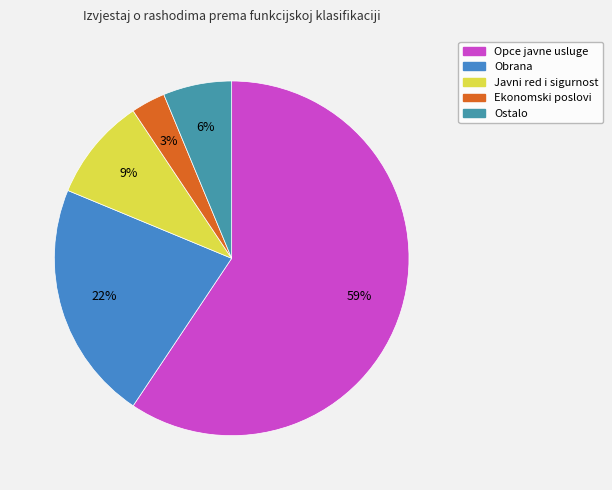

How many segments does this pie chart have?

5